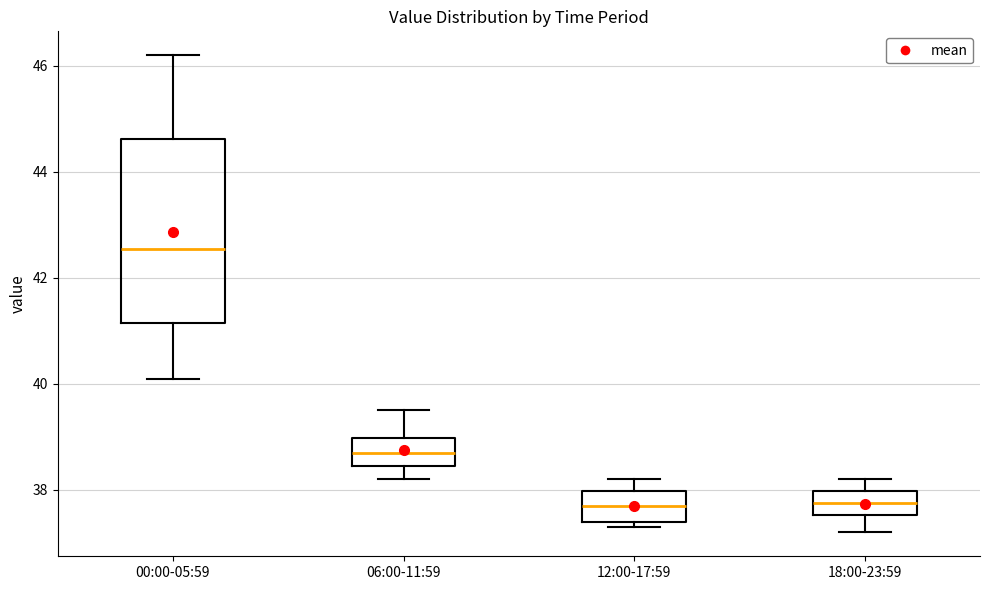

Where does the upper whisker of the box for 00:00-05:59 end on the y-axis? The values are not printed on the chart, so give them approximately, as read against the axis.

46.2